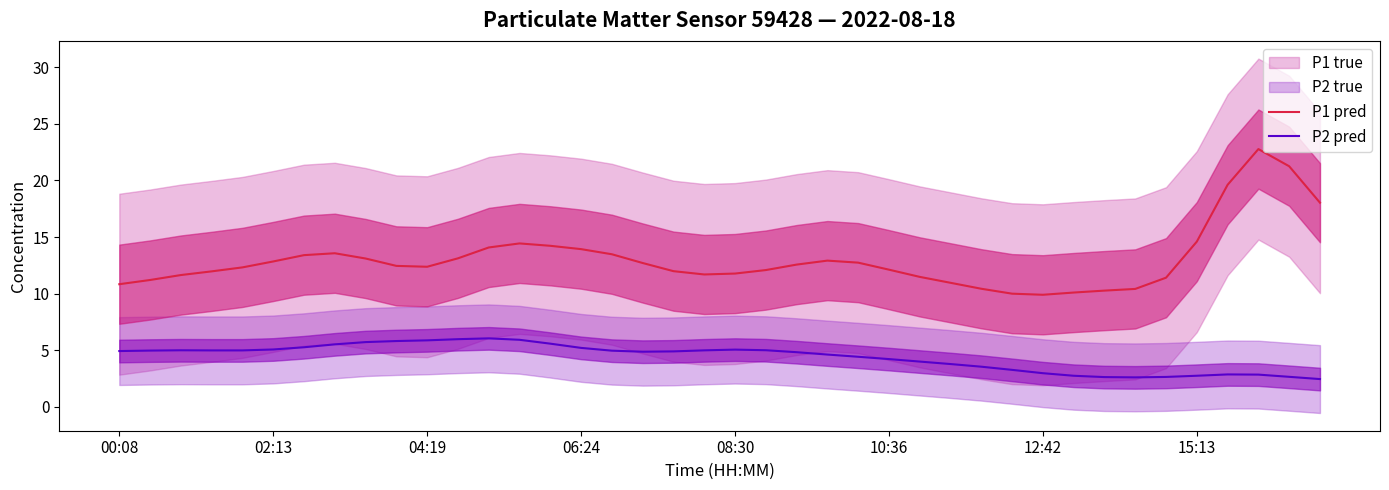

True or false: P1 pred and P2 pred intersect in this chart.

False